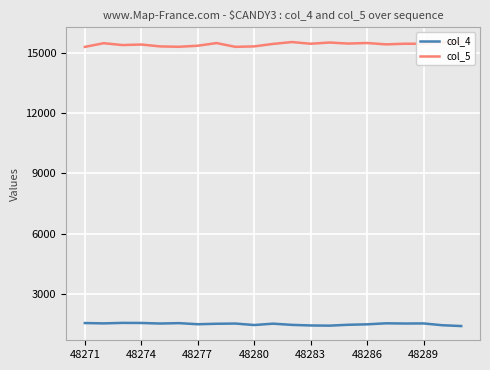

The col_4 series shows 2512 at 48277. True or false?

False